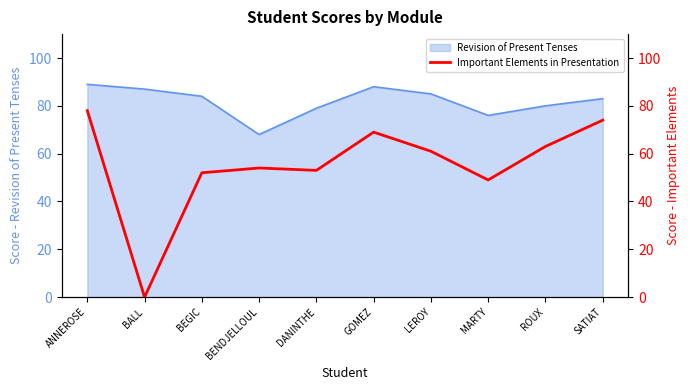

True or false: Revision of Present Tenses has a value of 85 at LEROY.

True